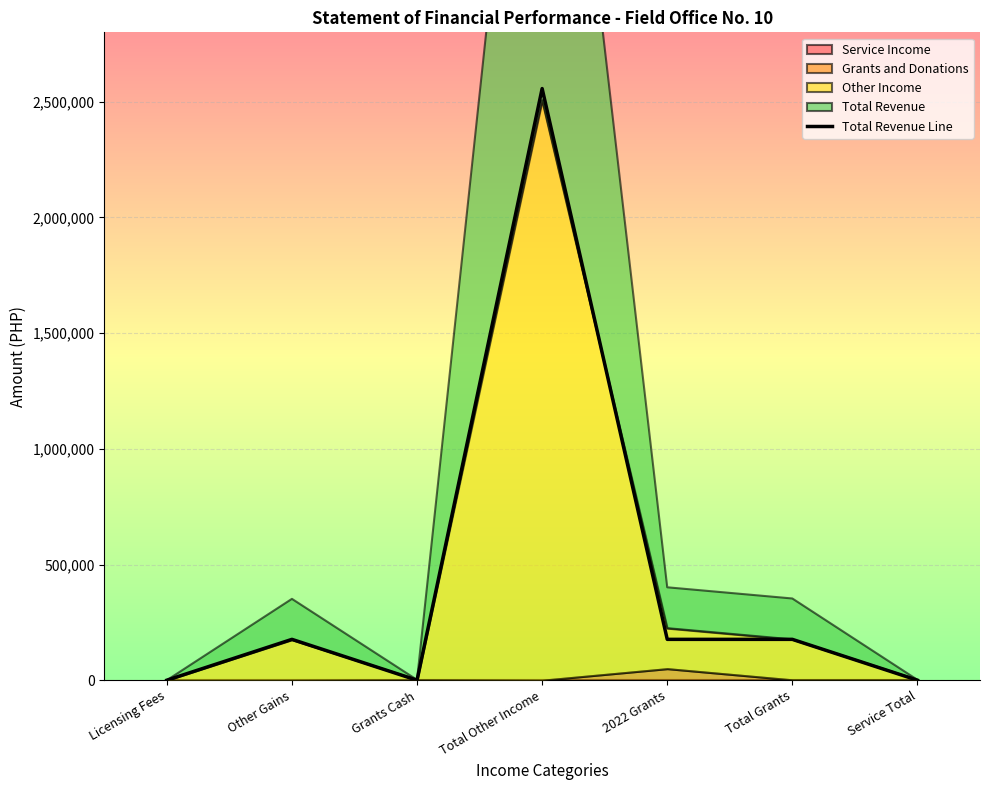

At which label does Total Revenue Line reach its peak?

Total Other Income